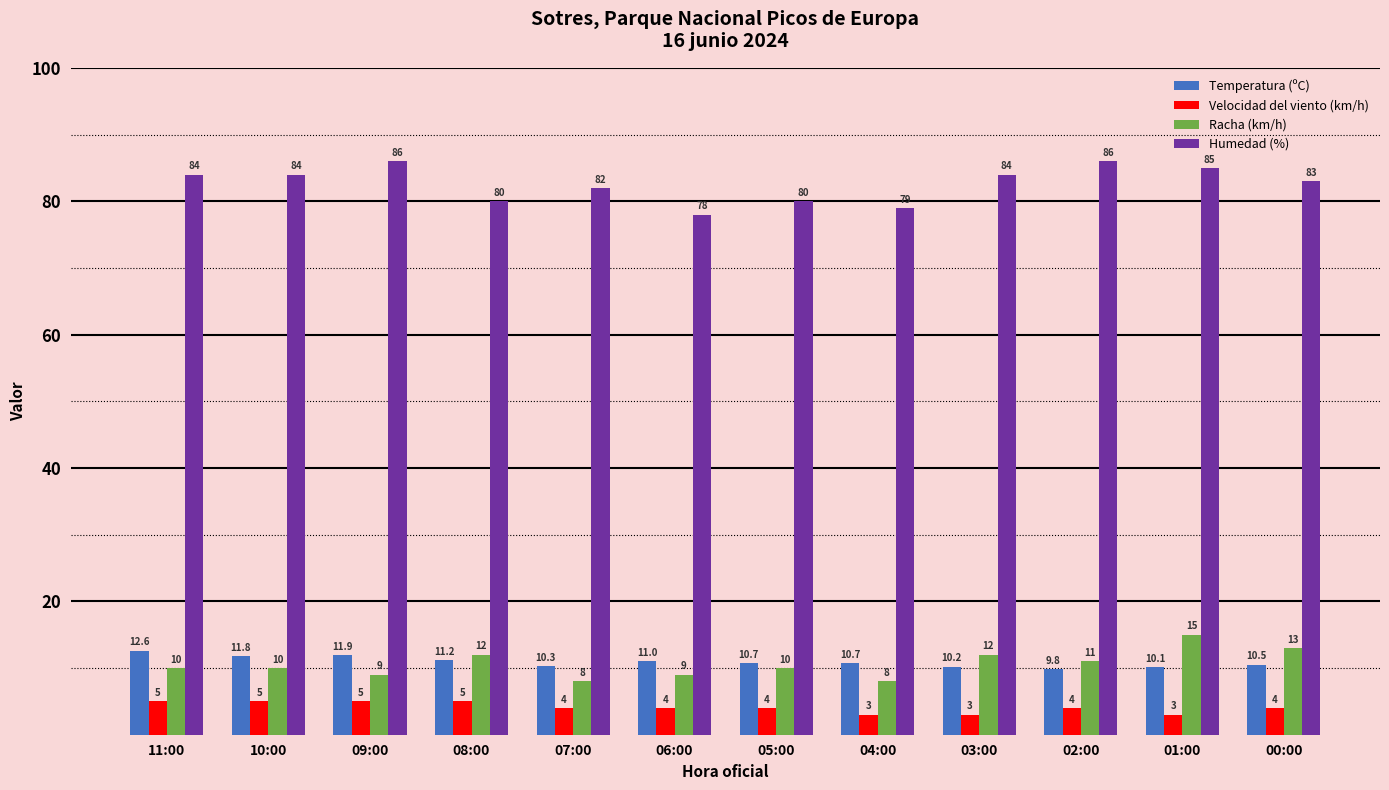

What is the label of the 1st bar from the right?

00:00